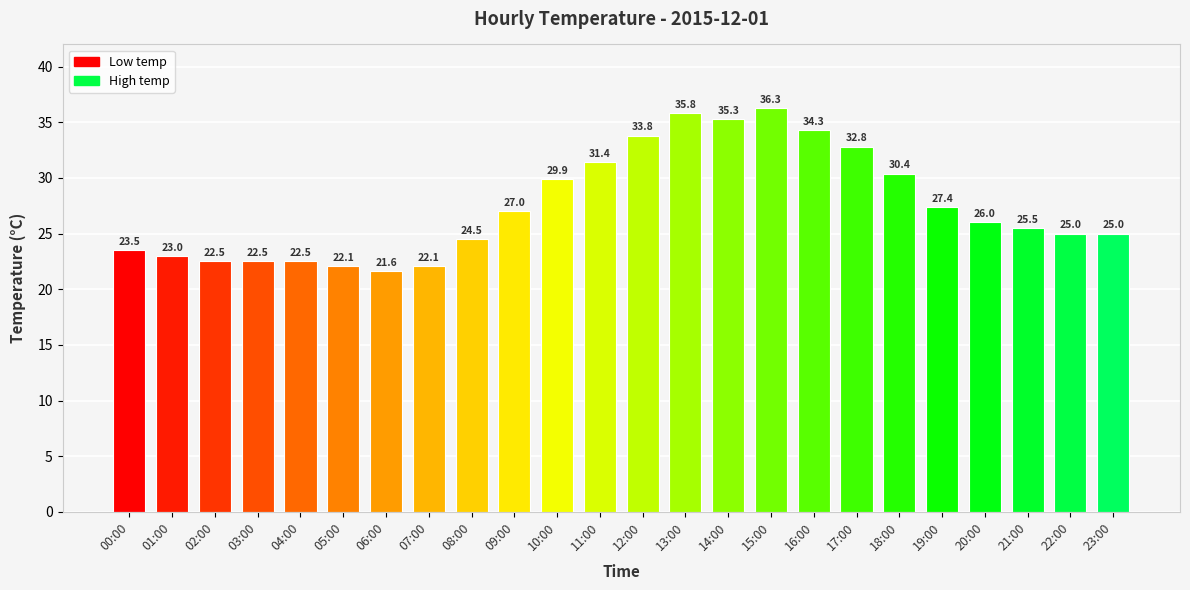

What is the label of the 17th bar from the left?

16:00